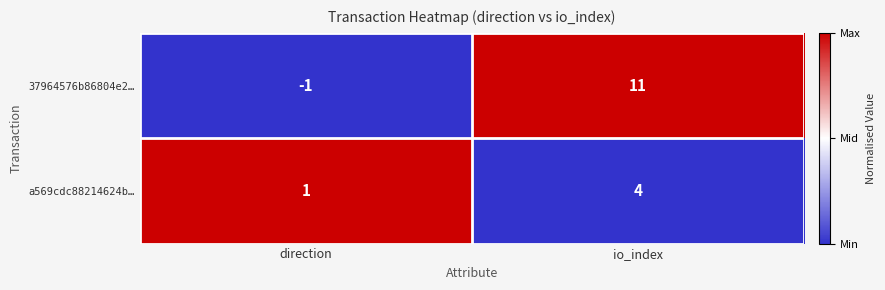

Reading right to left, list all the values displayed in this chart.

37964576b86804e2…: io_index=11	direction=-1
a569cdc88214624b…: io_index=4	direction=1